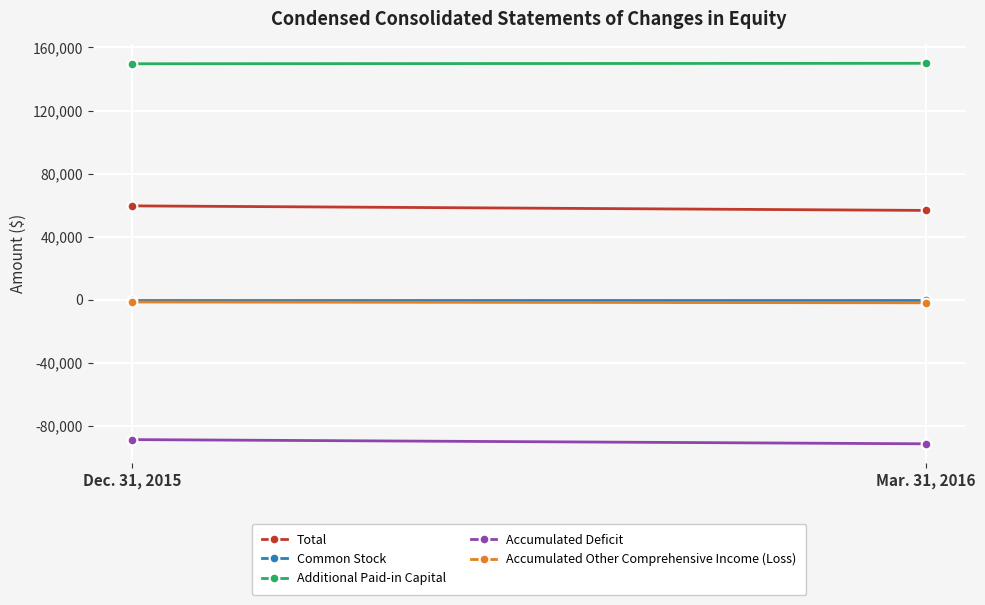

How many Accumulated Other Comprehensive Income (Loss) values are between -1939 and -1440?

2